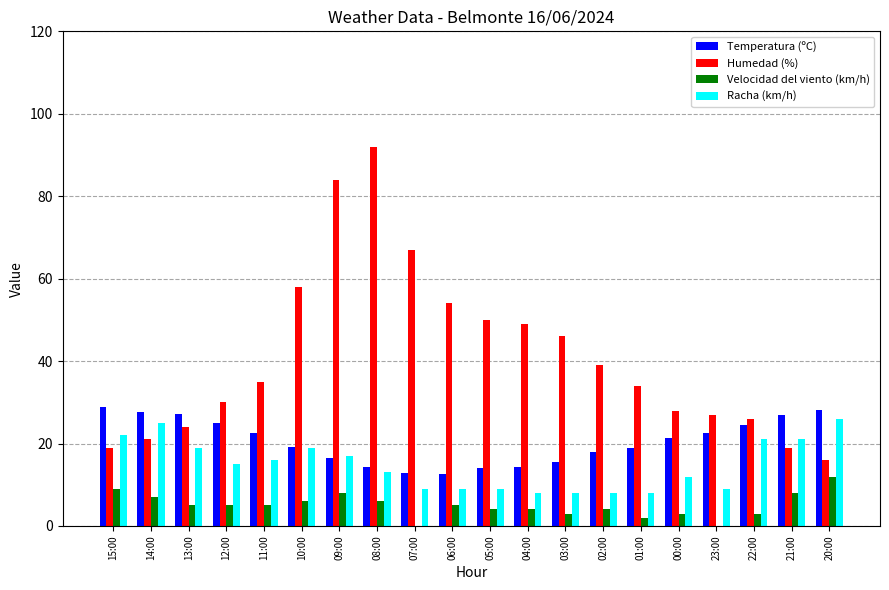

True or false: Velocidad del viento (km/h) has a value of 3.0 at 22:00.

True